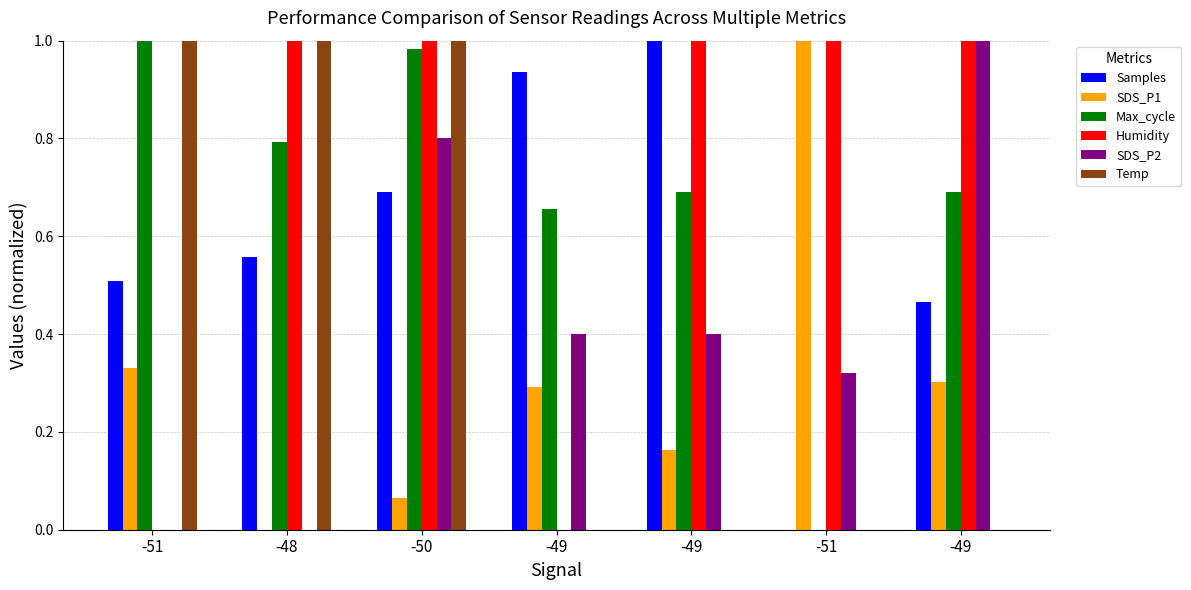

What is the label of the 2nd bar from the left?

-48